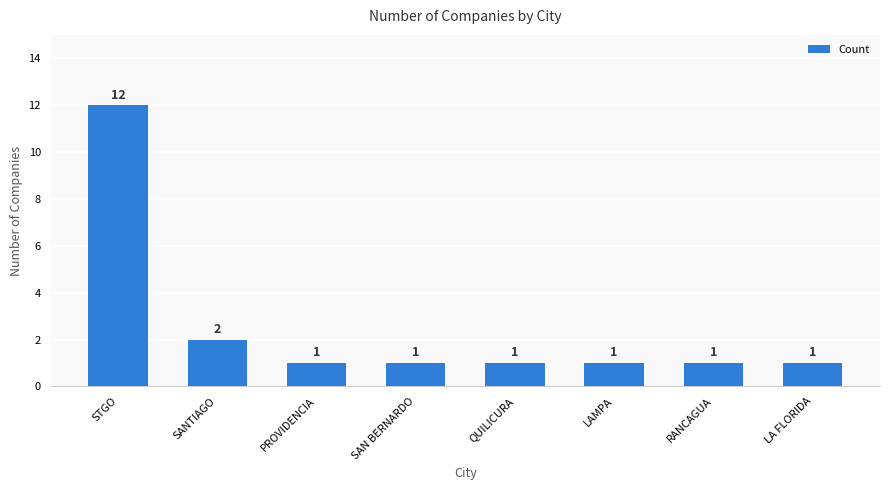

What is the difference between the maximum and minimum values?

11